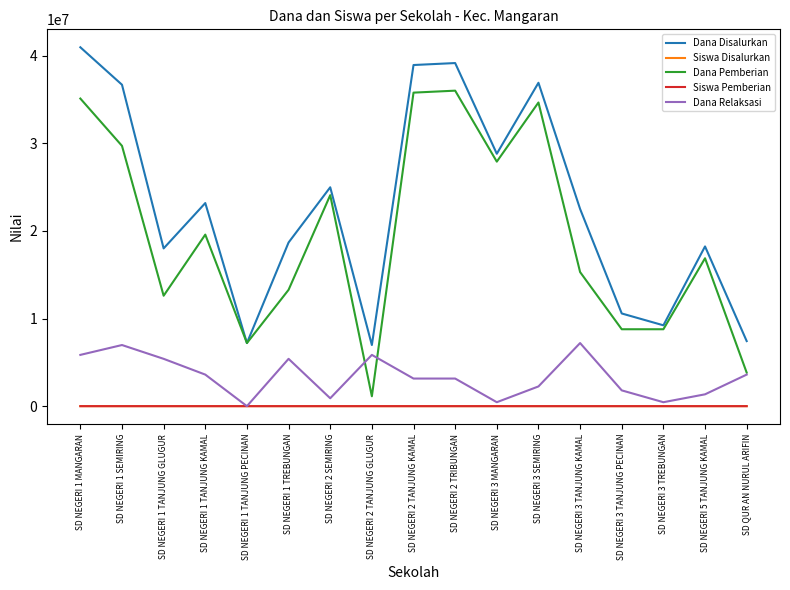

What is the difference between the maximum and minimum values in the Siswa Pemberian series?

85